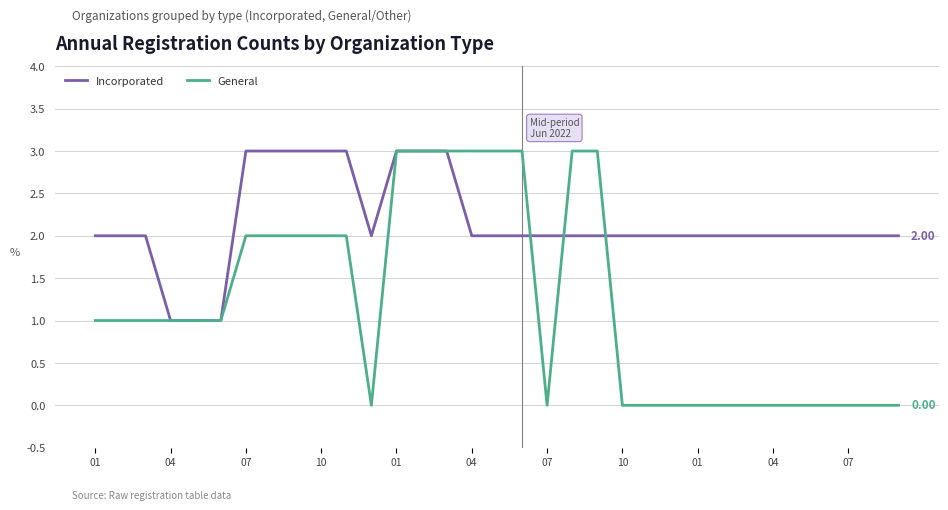

Rank the series by their average value, from lowest to highest.

General, Incorporated